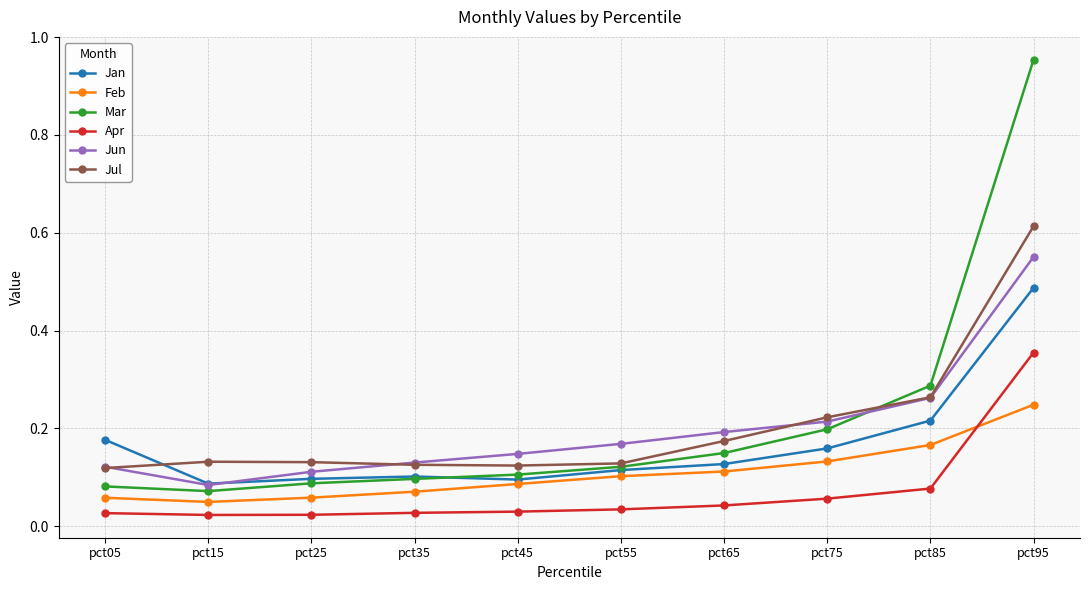

Between pct45 and pct75, which series saw the biggest shift?

Jul